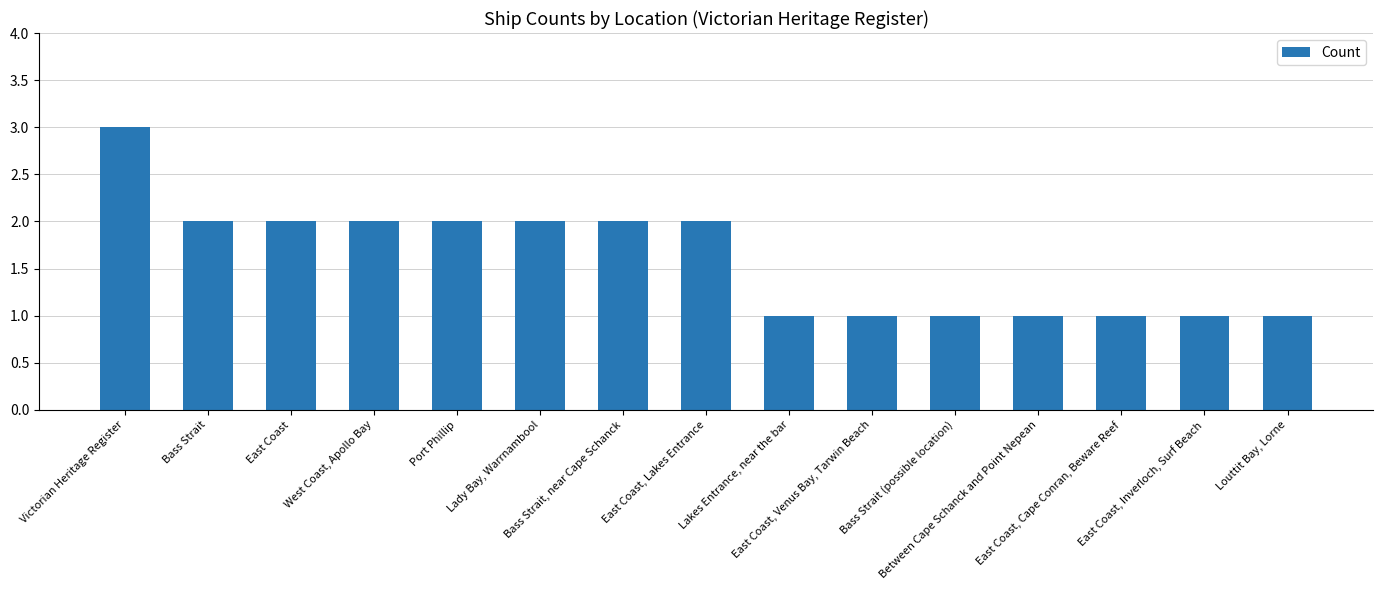

Are the bars grouped side by side (vs. stacked)?

No